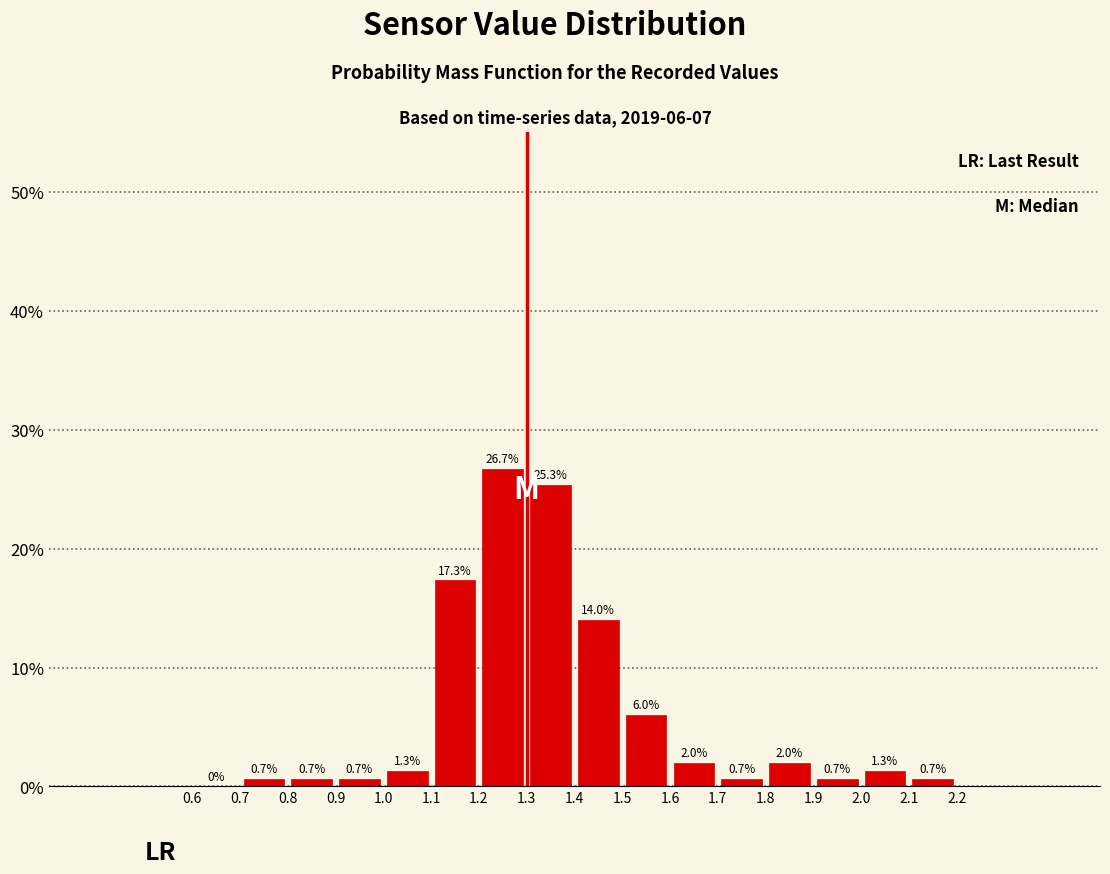

Over which range of the x-axis is the bar tallest?

1.2 to 1.3